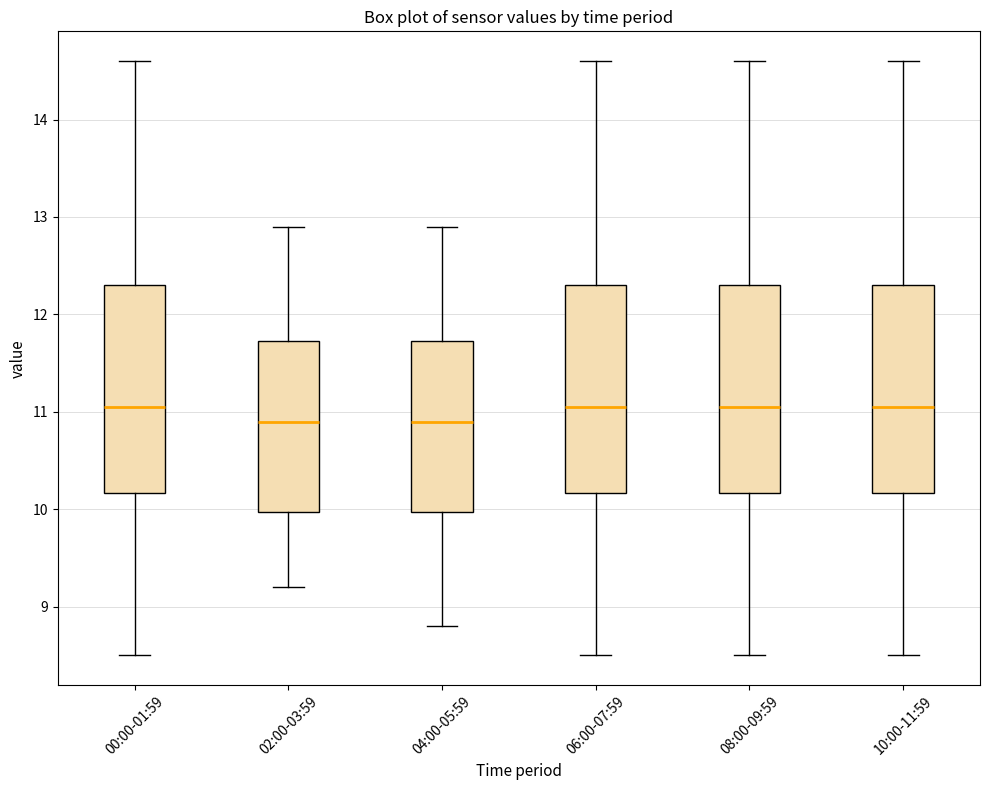

Reading left to right, transcribe this box plot: for each box, give where its median line is, the range the box spans, and where its two whiskers end, as read against the y-axis. The values are not printed on the chart, so give them approximately, as read against the axis.

00:00-01:59: median 11.1, box 10.2 to 12.3, whiskers 8.5 to 14.6
02:00-03:59: median 10.9, box 10.0 to 11.7, whiskers 9.2 to 12.9
04:00-05:59: median 10.9, box 10.0 to 11.7, whiskers 8.8 to 12.9
06:00-07:59: median 11.1, box 10.2 to 12.3, whiskers 8.5 to 14.6
08:00-09:59: median 11.1, box 10.2 to 12.3, whiskers 8.5 to 14.6
10:00-11:59: median 11.1, box 10.2 to 12.3, whiskers 8.5 to 14.6